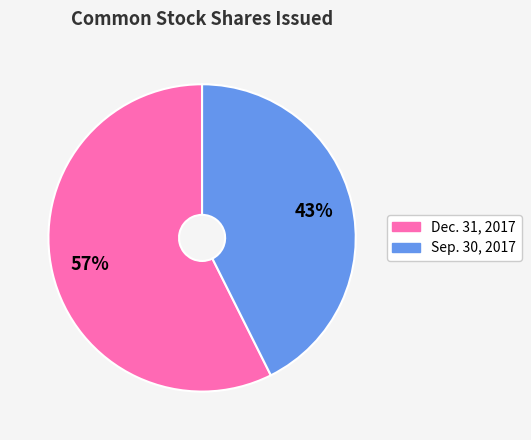

Does Sep. 30, 2017 account for over 50% of the chart?

No